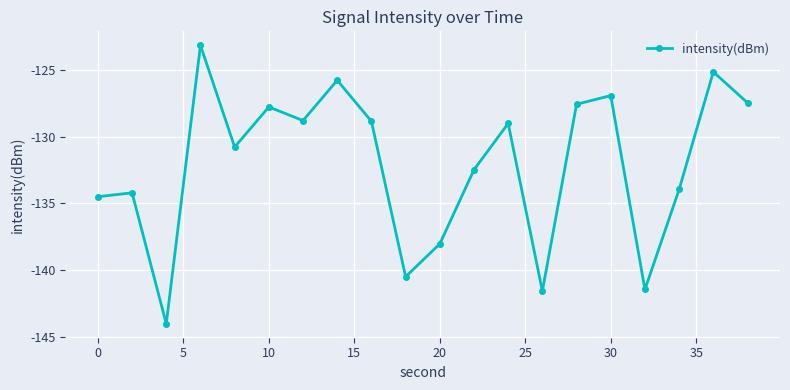

What is the smallest value displayed?

-144.0